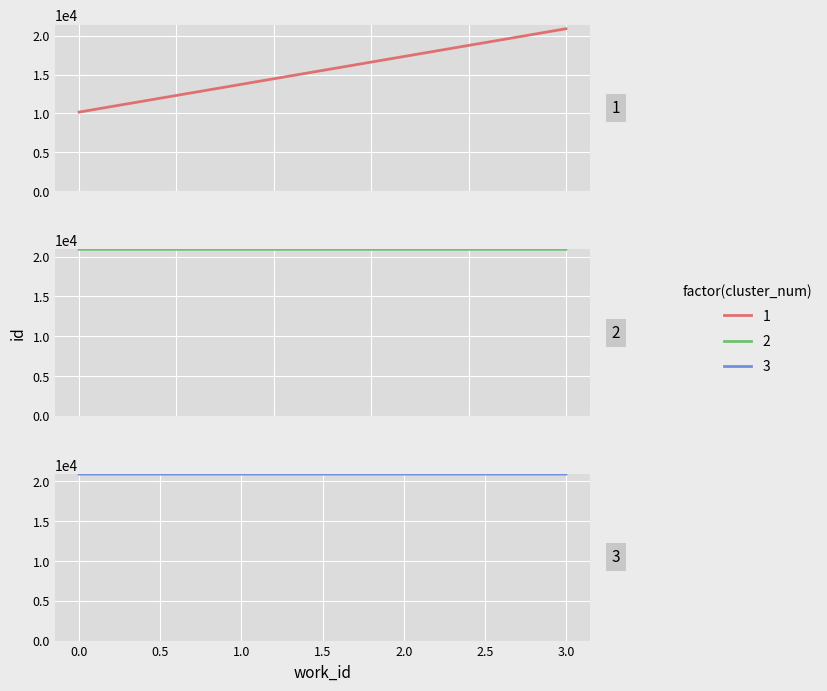

The value at 3.0 is 29663. True or false?

False